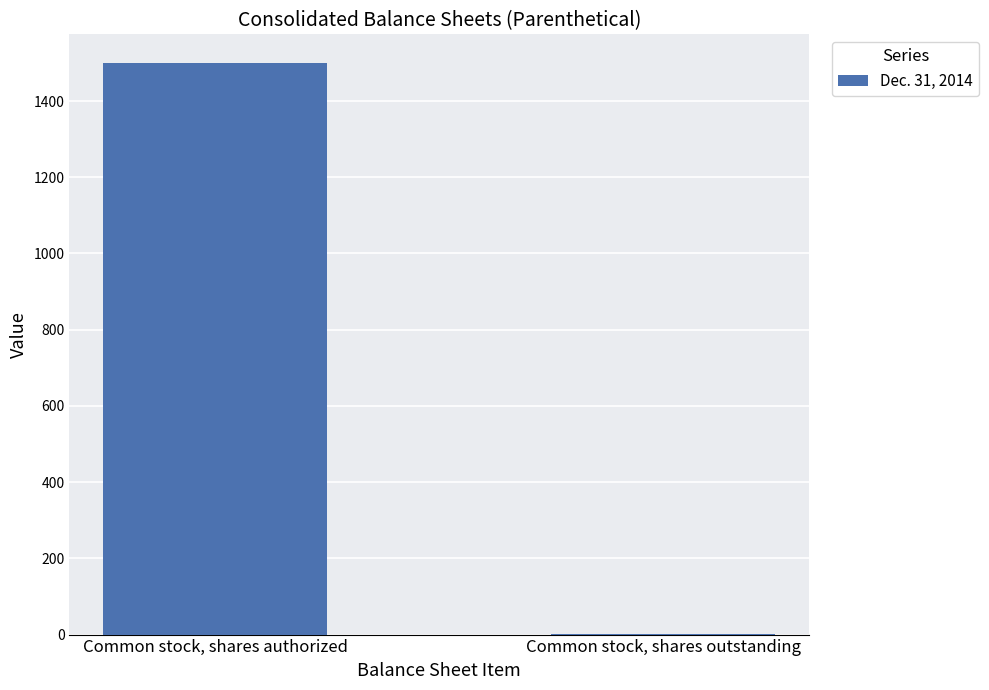

At which label is the value closest to 750?

Common stock, shares outstanding